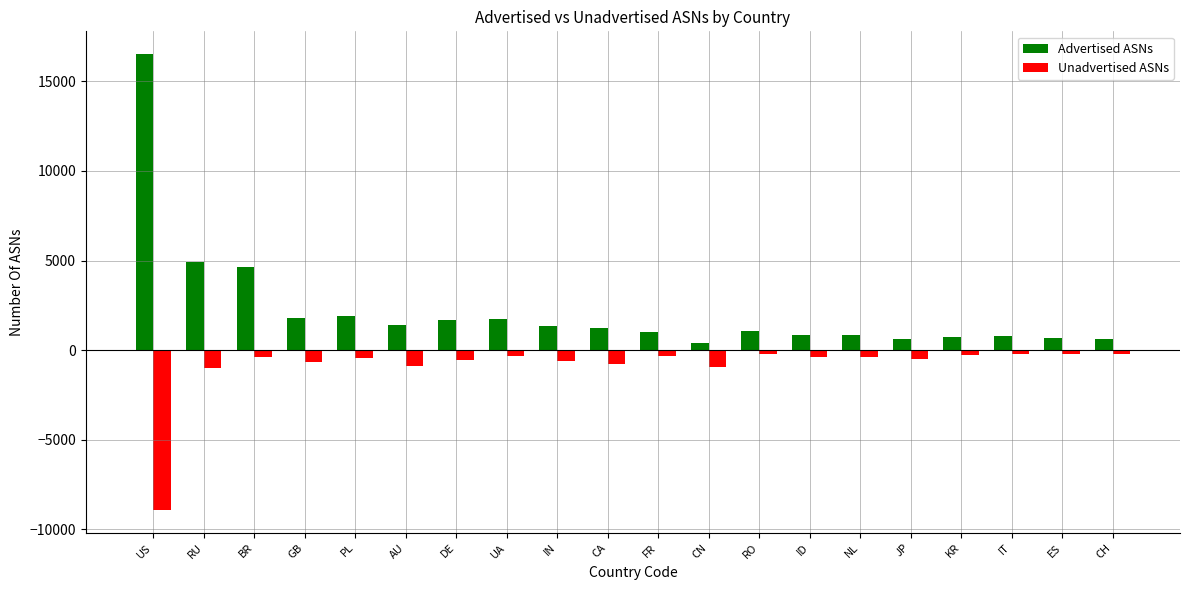

How many data points does each series have?

20